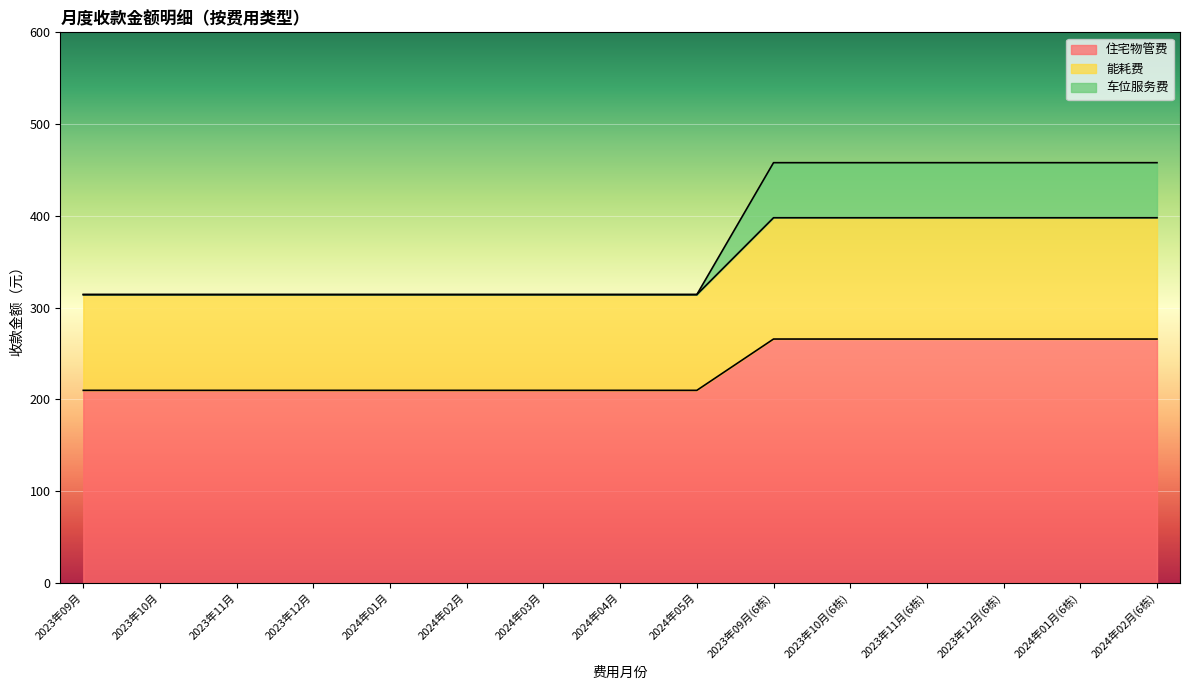

What is the difference between the 住宅物管费 values at 2023年12月 and 2023年12月(6栋)?

55.9